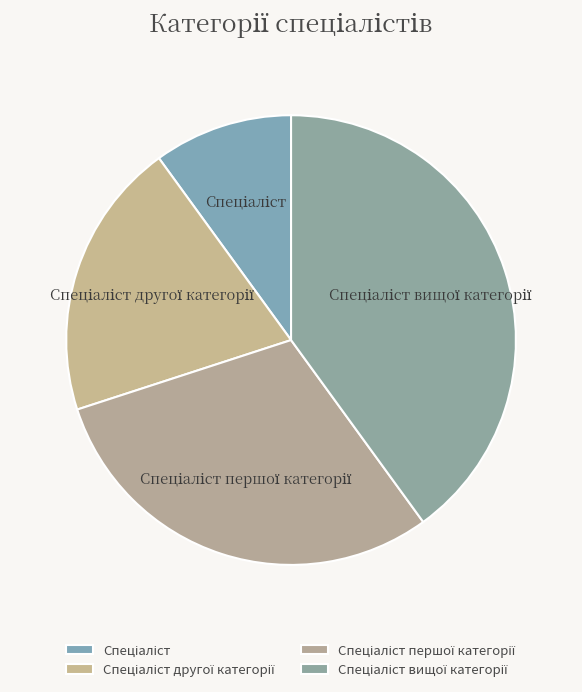

Does any single category account for the majority?

No